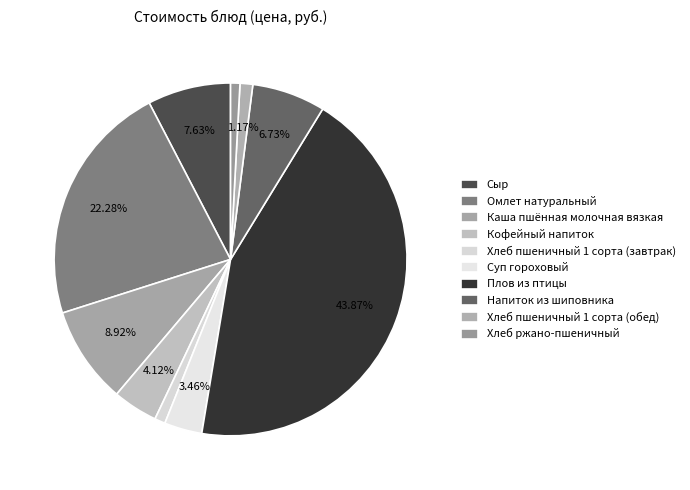

How many segments does this pie chart have?

10